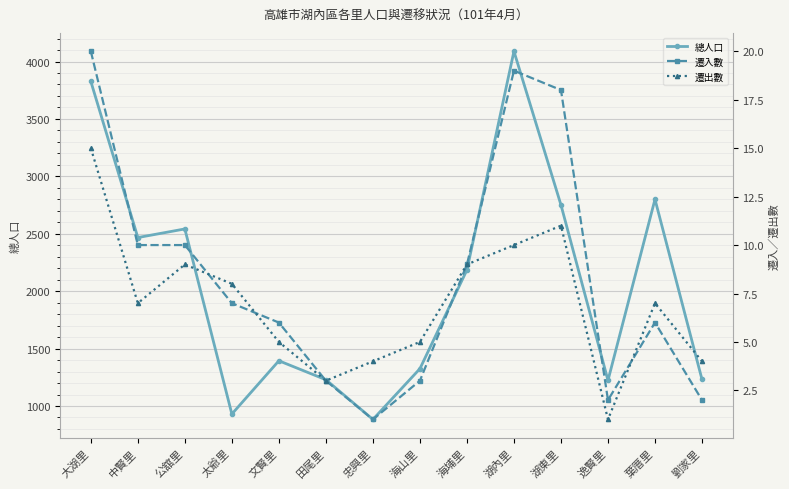

Between 文賢里 and 劉家里, which series saw the biggest shift?

總人口